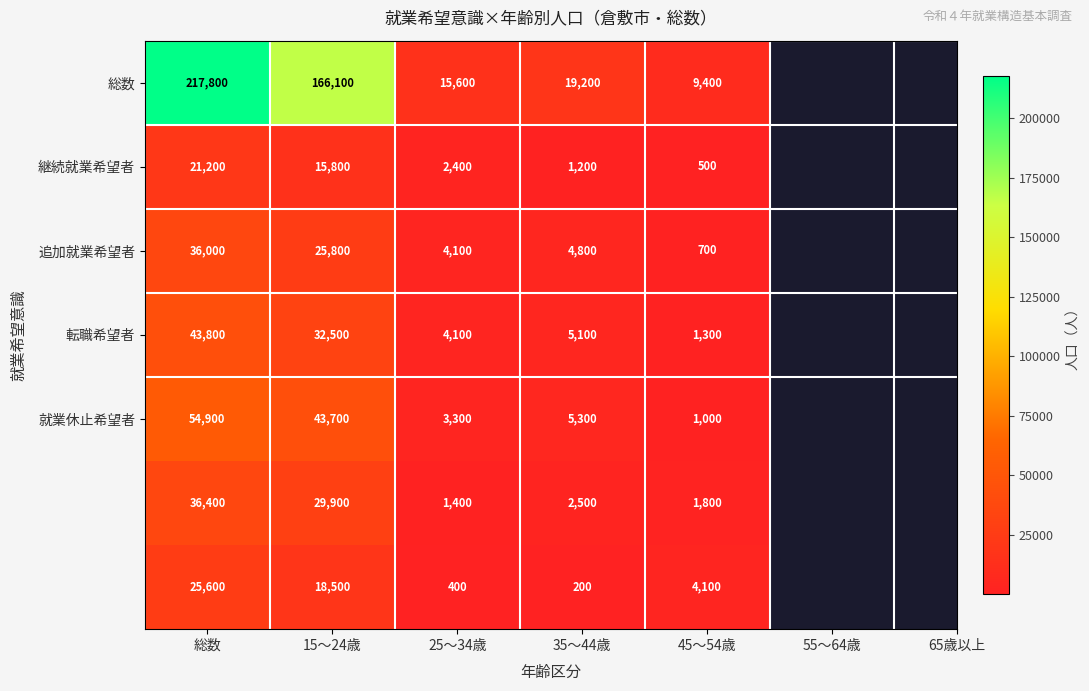

What is the difference between the highest and lowest values at 35～44歳?

19000